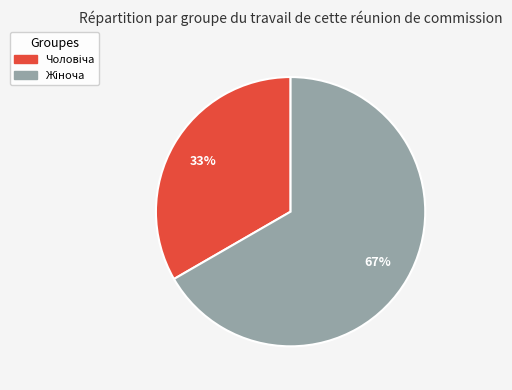

To the nearest percent, what is the average slice percentage?

50%